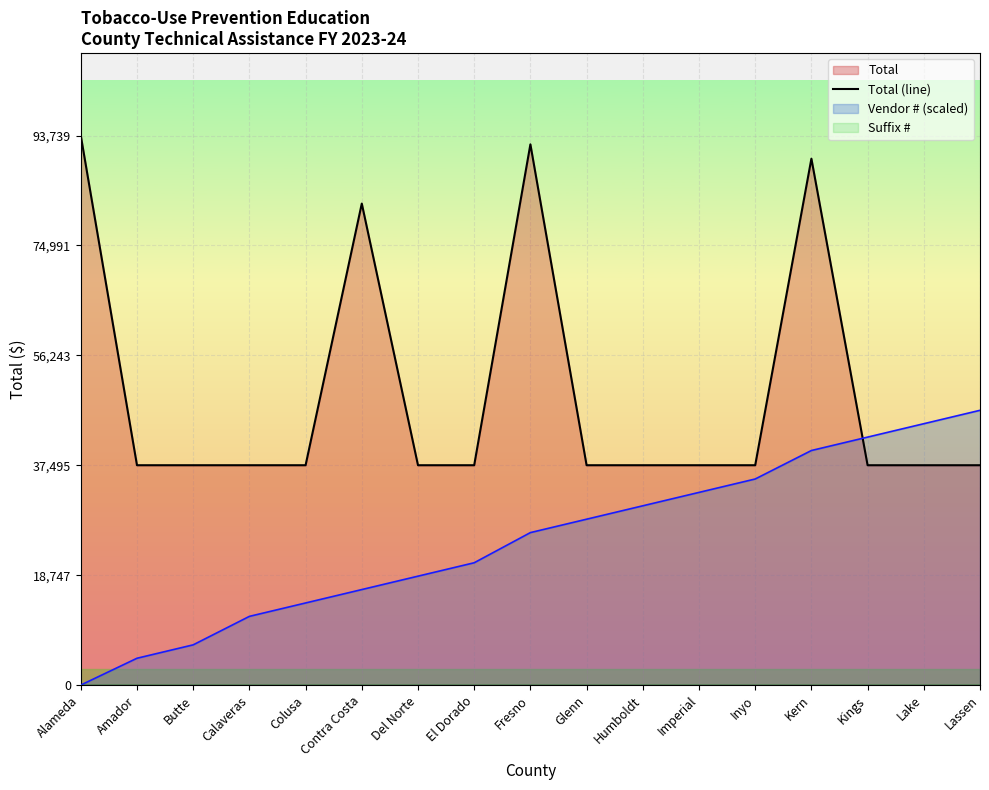

What value does the data have at Glenn, to the nearest 10?

37500